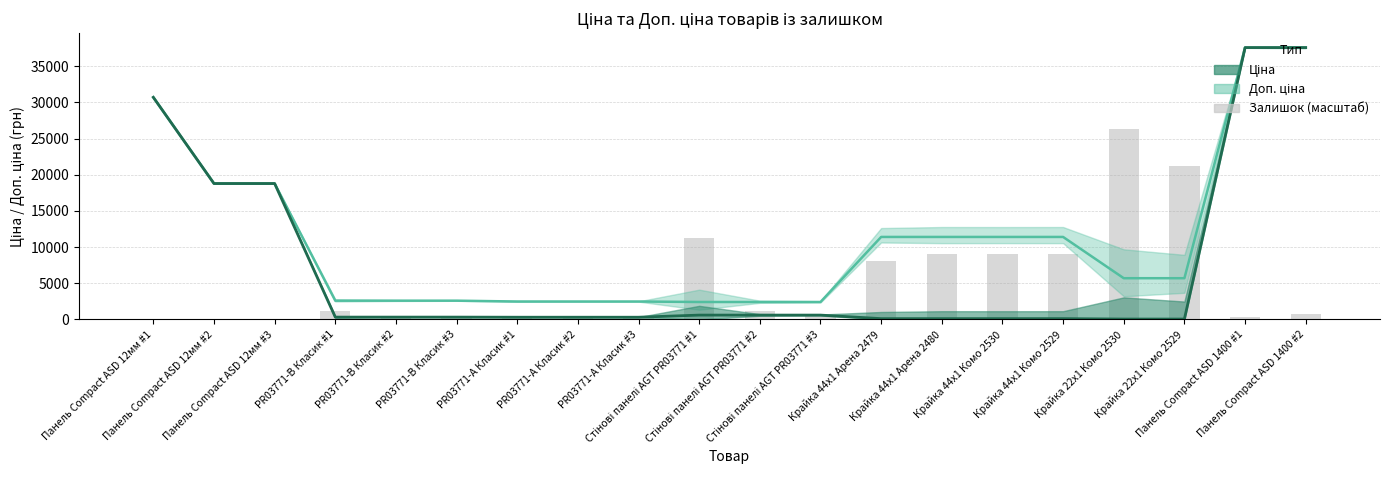

Between Стінові панелі AGT PR03771 #1 and Крайка 44x1 Комо 2530, which is larger?

Стінові панелі AGT PR03771 #1